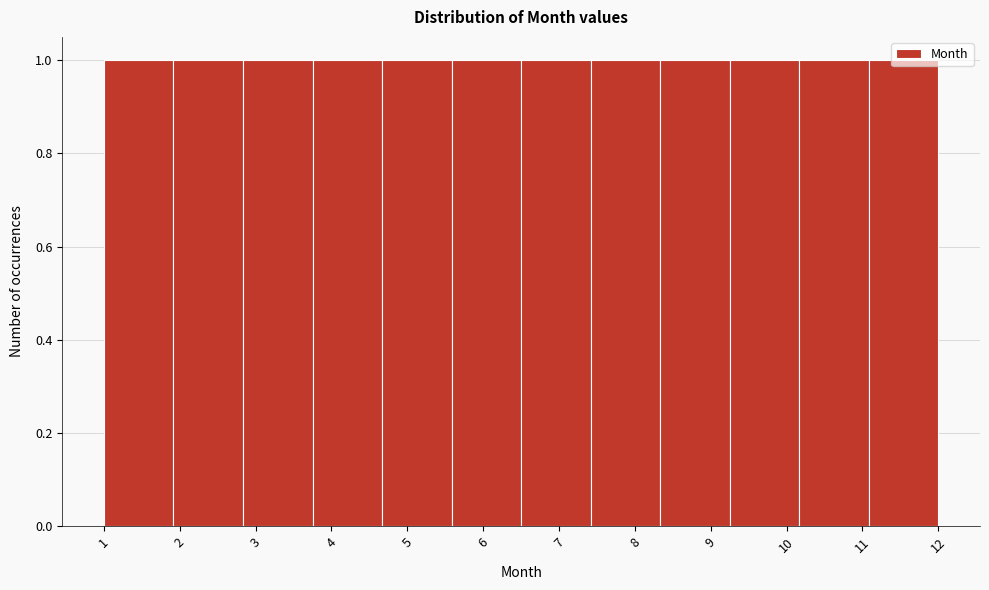

Reading left to right, transcribe this chart: for each bar, give the range it covers on the x-axis and its height. Neither the bar edges nor the heights are printed on the chart, so give them approximately, as read against the axes.

1.0 to 1.9: 1
1.9 to 2.8: 1
2.8 to 3.8: 1
3.8 to 4.7: 1
4.7 to 5.6: 1
5.6 to 6.5: 1
6.5 to 7.4: 1
7.4 to 8.3: 1
8.3 to 9.3: 1
9.3 to 10.2: 1
10.2 to 11.1: 1
11.1 to 12.0: 1